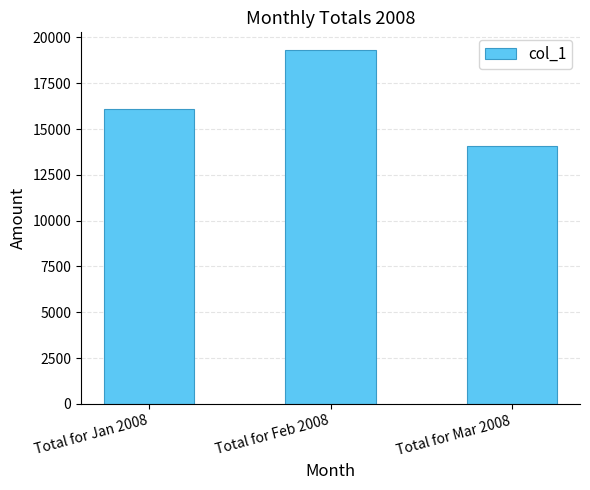

Approximately how many times larger is the value at Total for Feb 2008 compared to Total for Mar 2008?

1.4